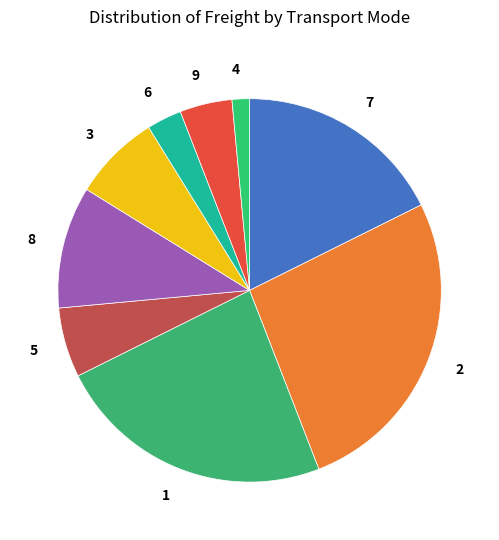

The 7 slice represents 1% of the pie. True or false?

False